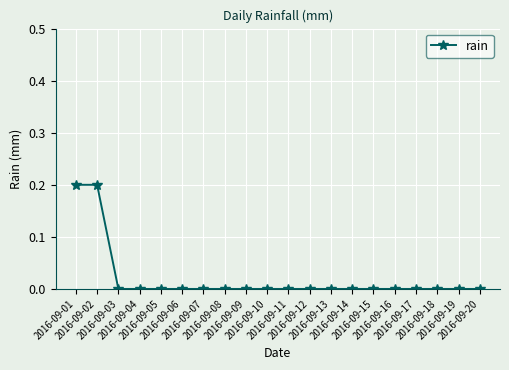

Is it true that the value at 2016-09-14 is 0.1?

False